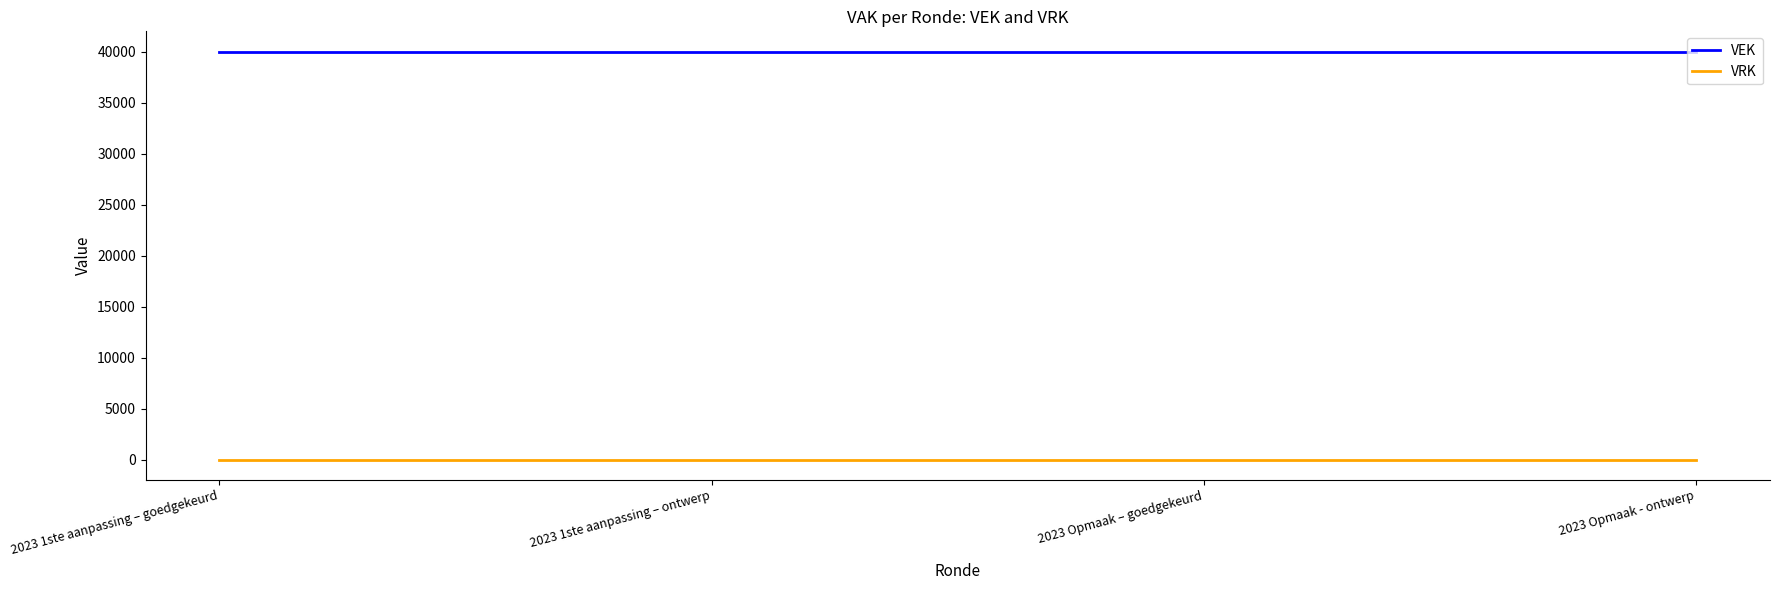

The VRK series shows 0 at 2023 Opmaak - ontwerp. True or false?

True